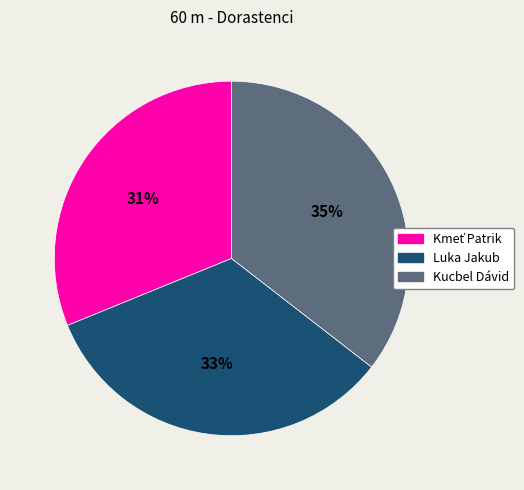

Does Luka Jakub represent more than half of the total?

No